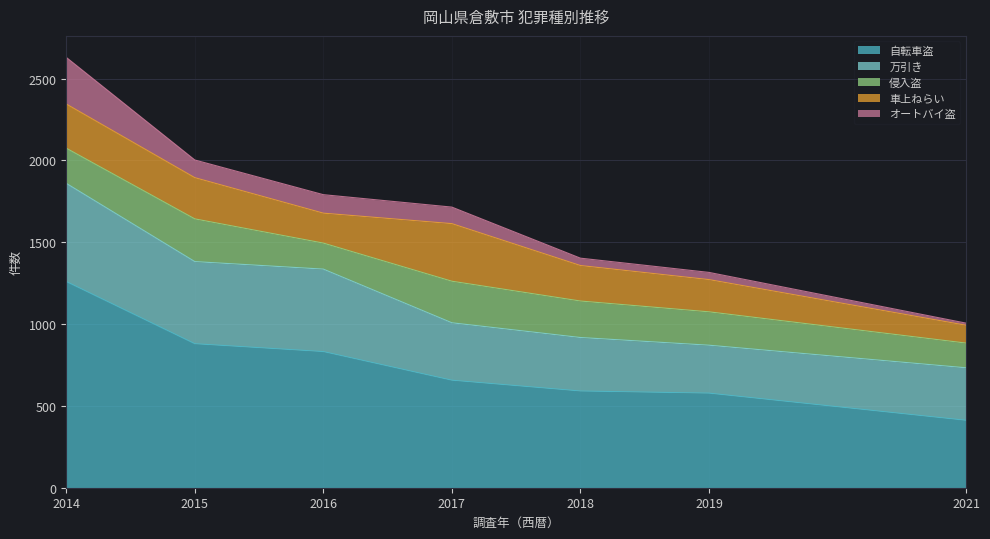

Reading left to right, extract all data points from this chart.

自転車盗: 1260	880	832	657	591	578	412
万引き: 600	502	504	351	327	293	321
侵入盗: 215	261	159	254	223	204	151
車上ねらい: 270	252	183	352	217	197	109
オートバイ盗: 285	108	113	101	45	44	13